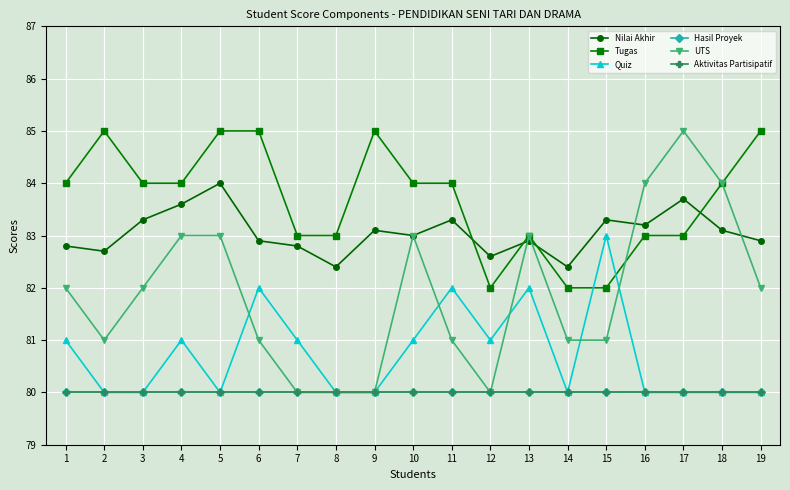

Is this an area chart (filled region under the line)?

No